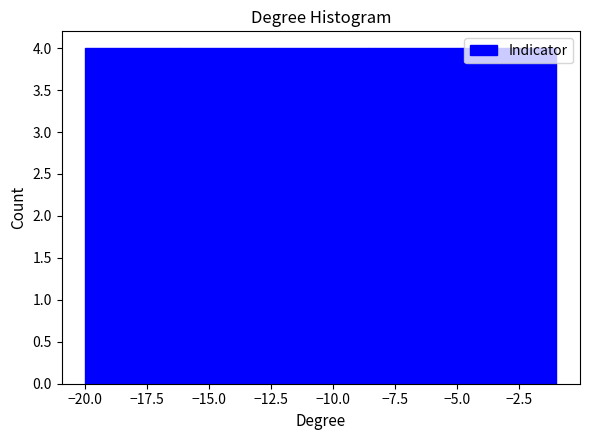

Reading left to right, list every bar in this chart as the range it spans on the x-axis followed by its height. Neither the bar edges nor the heights are printed on the chart, so give them approximately, as read against the axes.

-20.0 to -16.2: 4
-16.2 to -12.4: 4
-12.4 to -8.6: 4
-8.6 to -4.8: 4
-4.8 to -1.0: 4